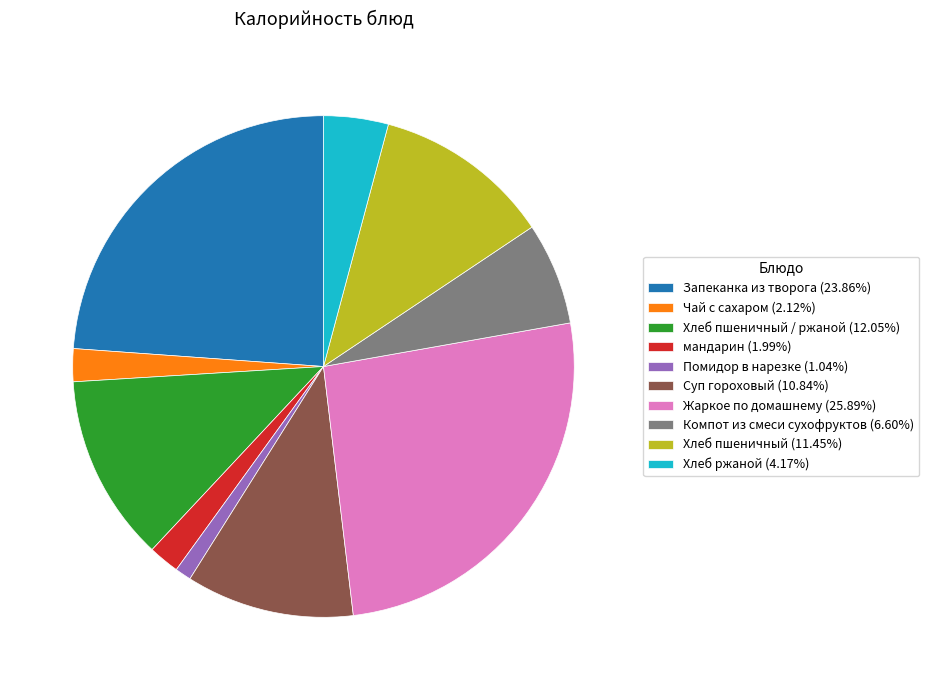

Approximately how many times larger is the value at Суп гороховый (10.84%) compared to Хлеб пшеничный / ржаной (12.05%)?

0.9